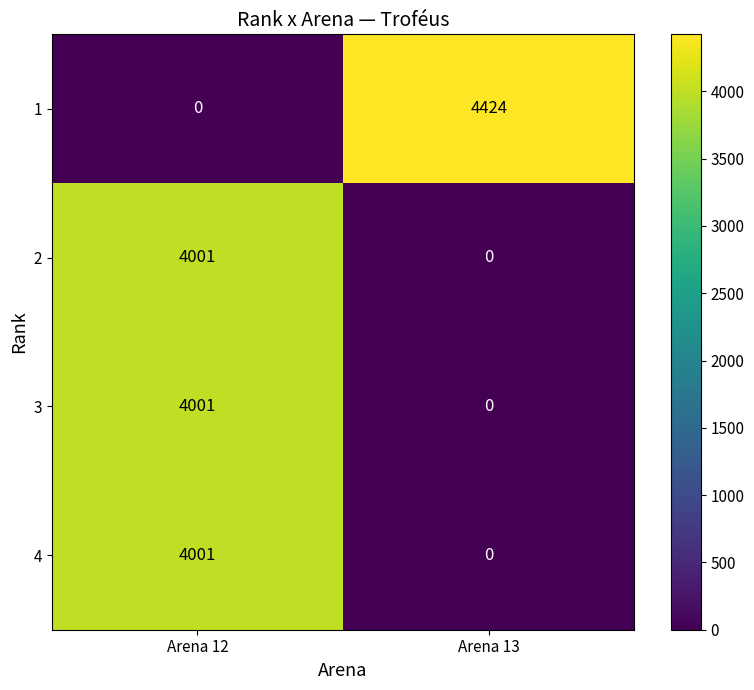

Which series has the largest total across all categories?

1